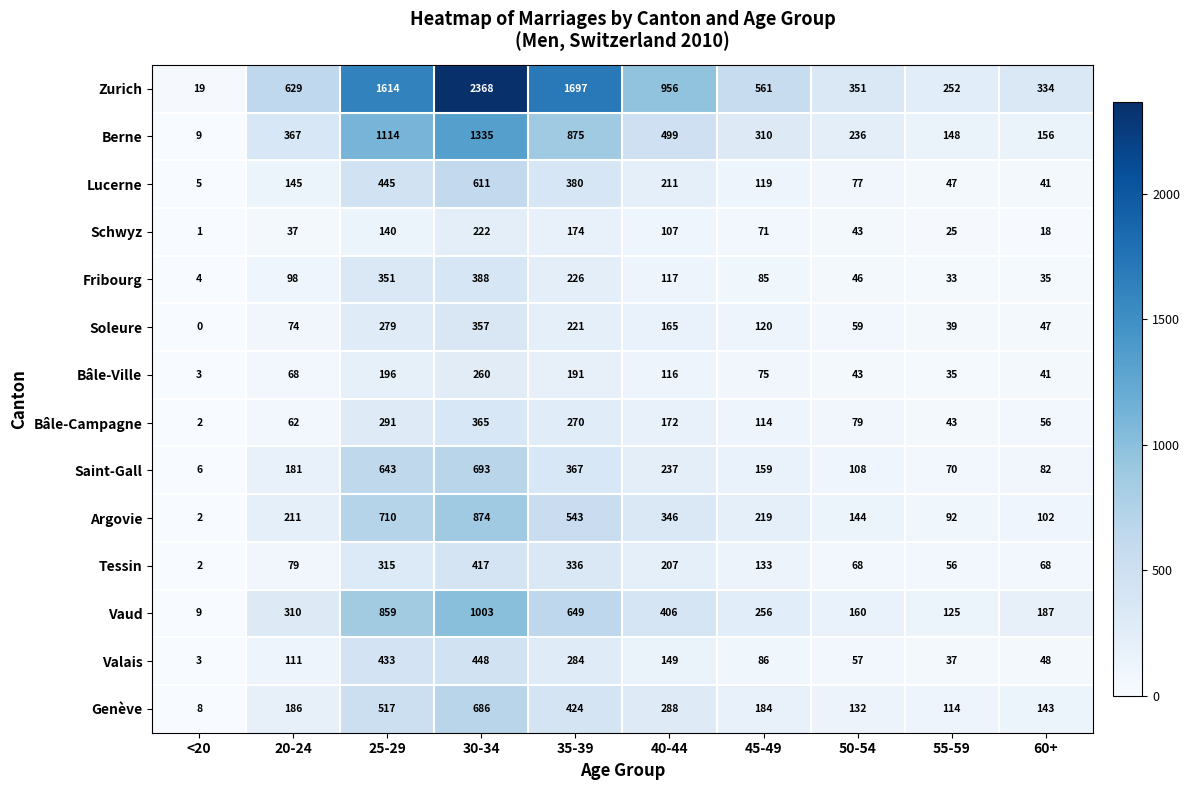

What is the sum of all Schwyz values?

838